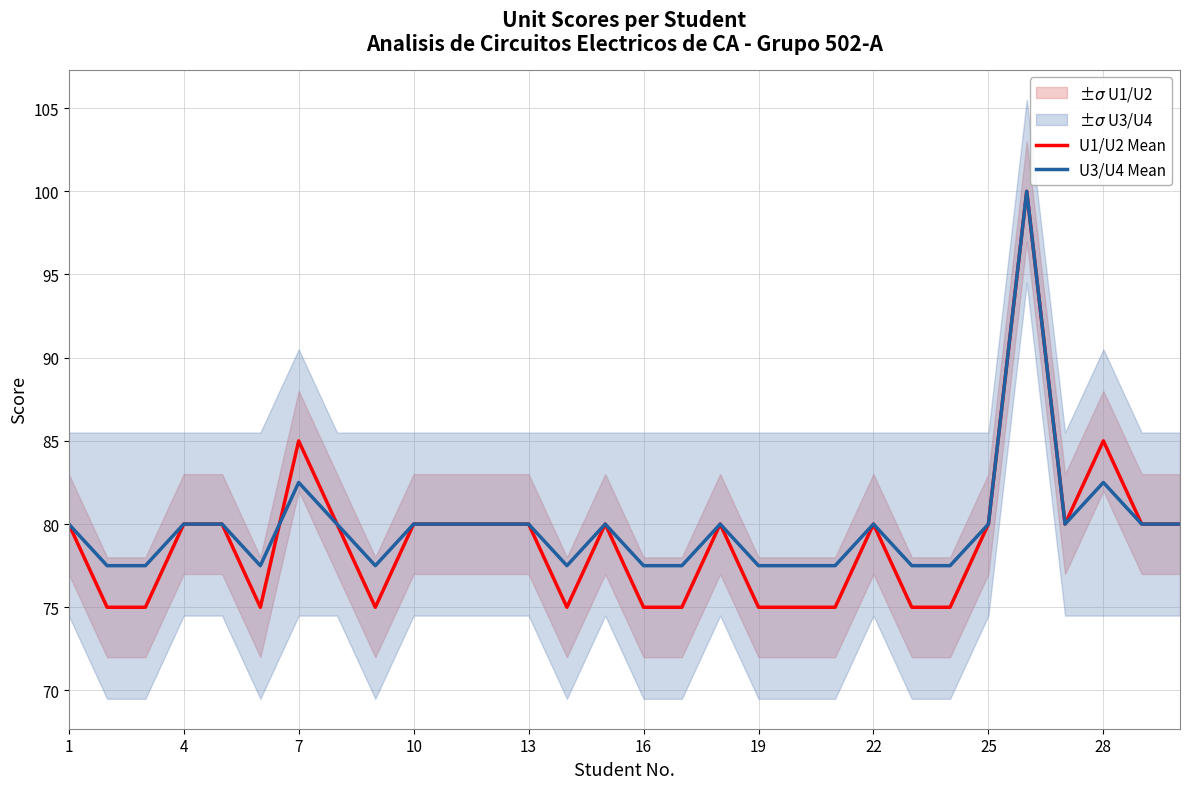

True or false: U3/U4 Mean and U1/U2 Mean cross at least once.

True